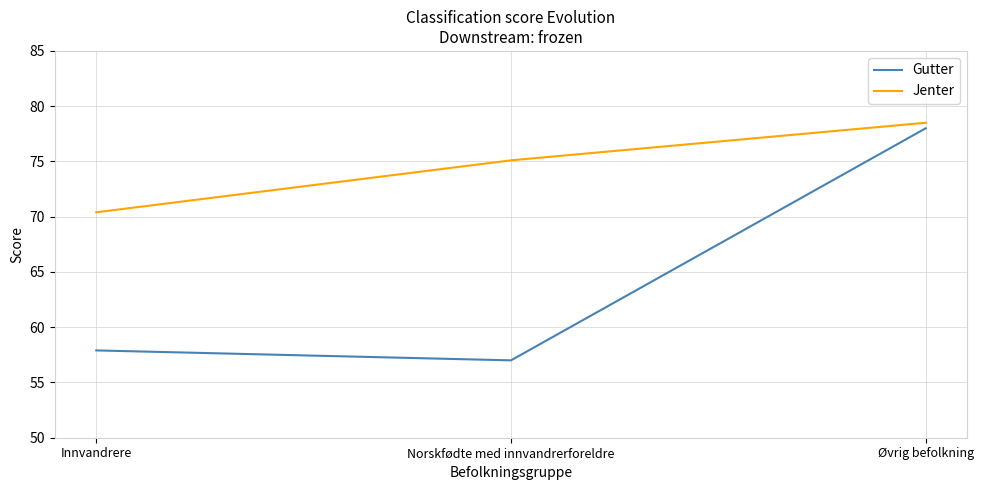

How many distinct data groups are displayed?

2